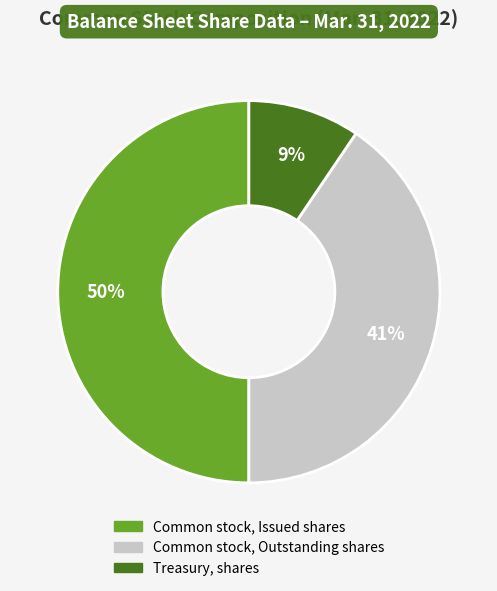

Which category has the biggest portion of the pie?

Common stock, Issued shares